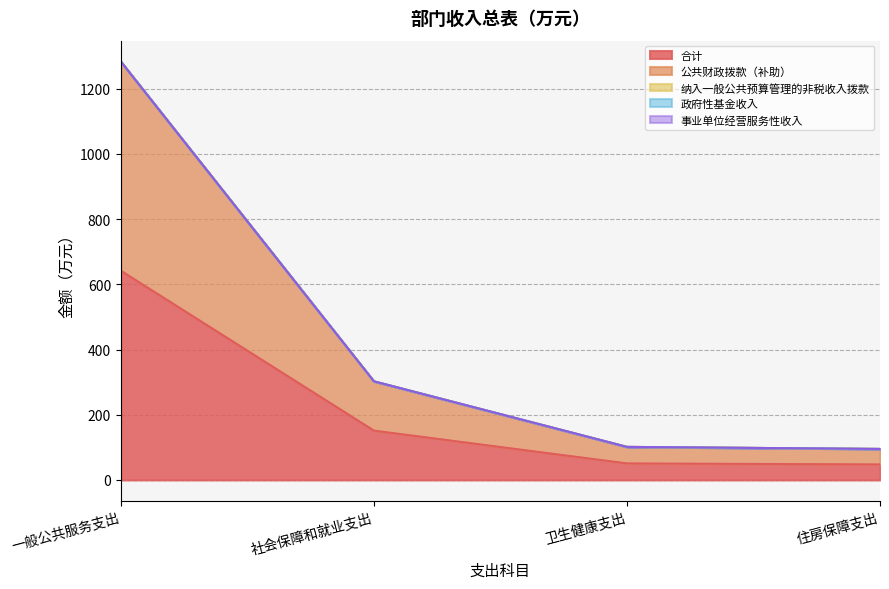

True or false: 政府性基金收入 and 事业单位经营服务性收入 intersect in this chart.

False